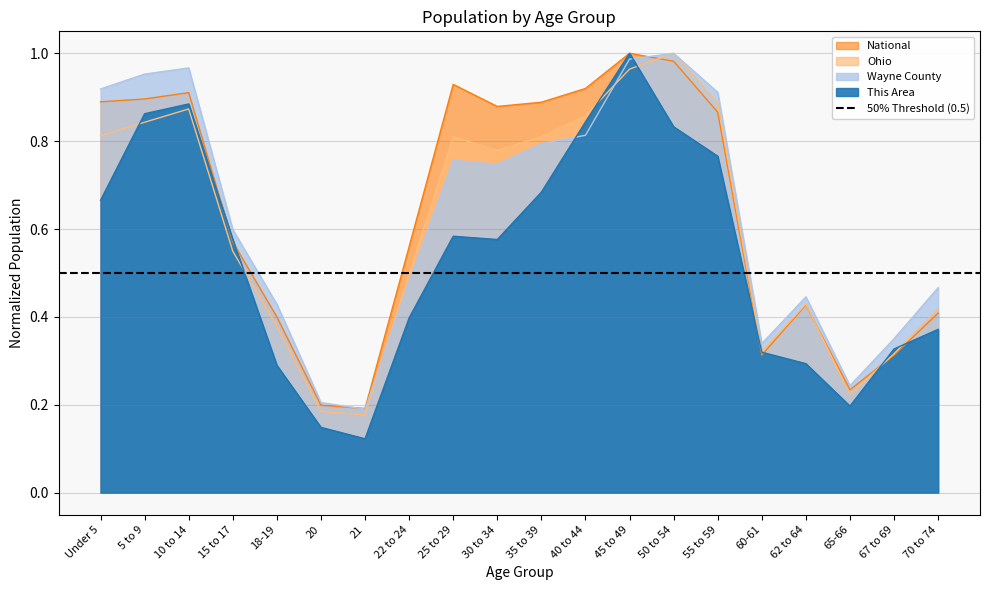

Between 55 to 59 and Under 5, which is larger?

55 to 59